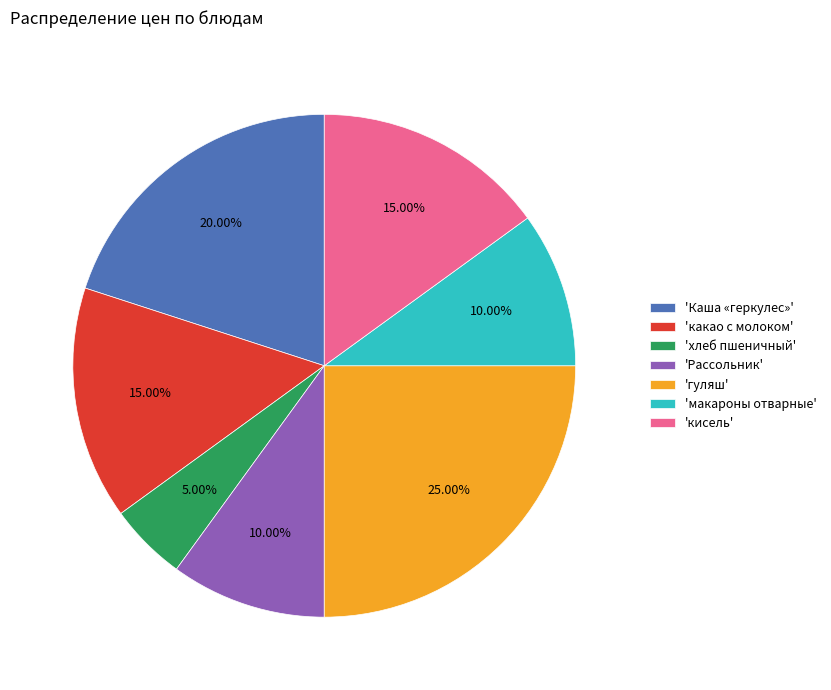

Is there a majority slice in this chart?

No